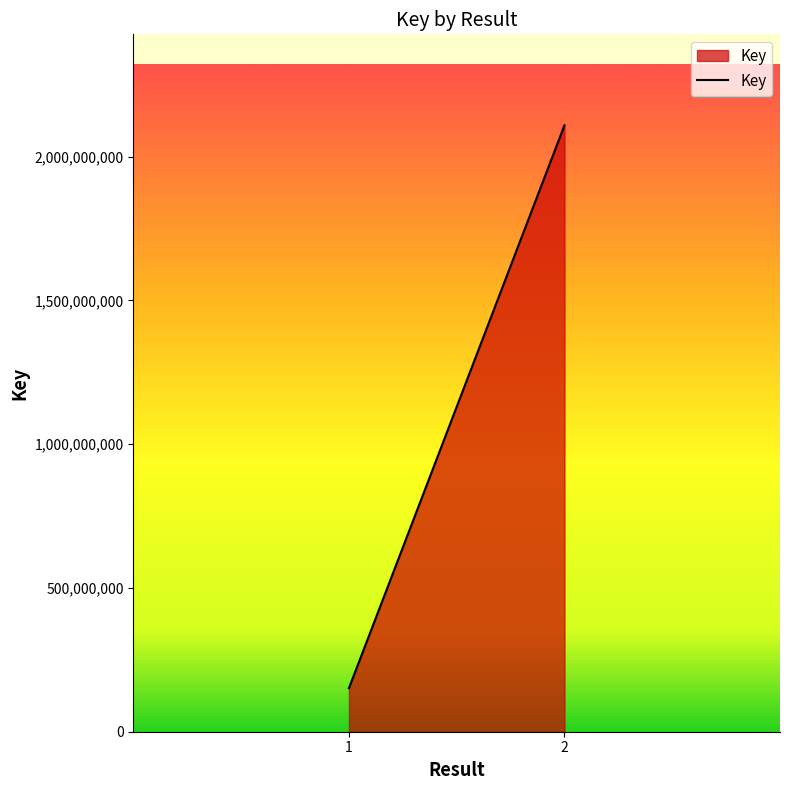

What is the difference between the maximum and minimum values?

1957073878